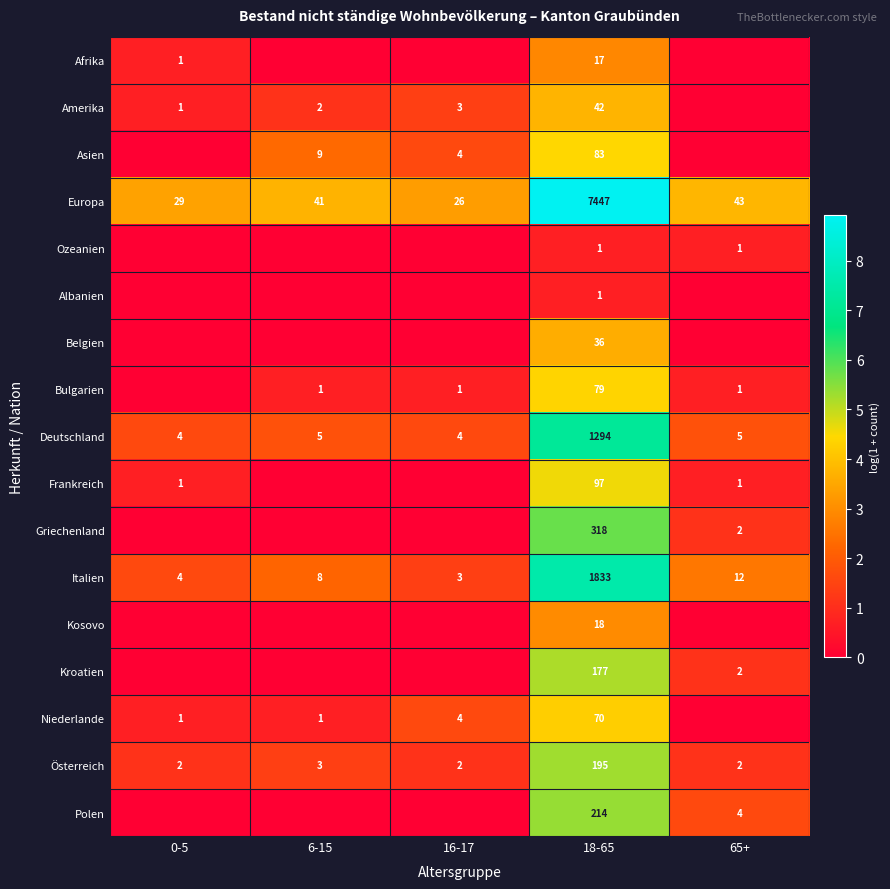

Count the number of categories in the chart.

5